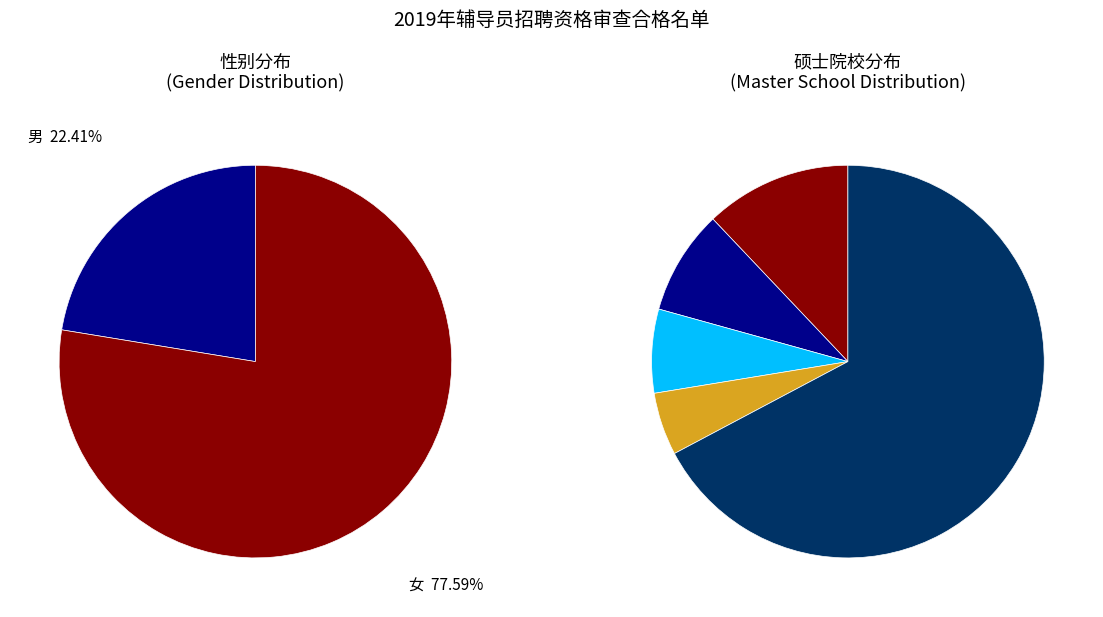

What is the ratio of the value at 女 to the value at 男?

3.5